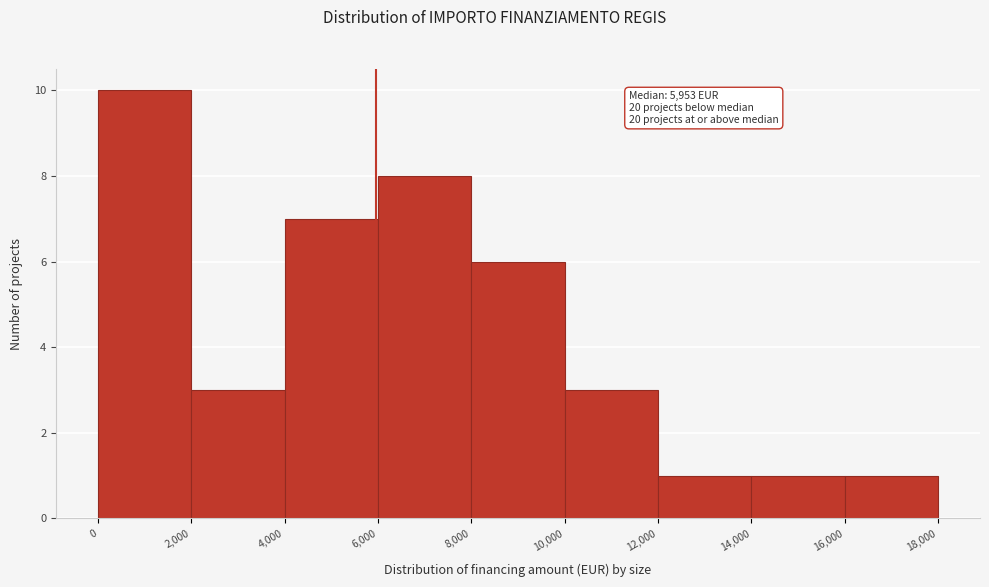

Over which range of the x-axis is the bar tallest?

0 to 2,000